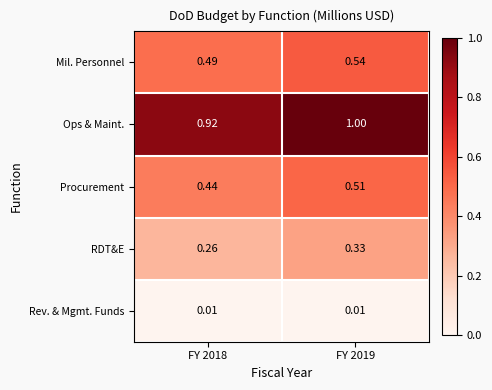

Is the value of Rev. & Mgmt. Funds at FY 2018 greater than the value of Ops & Maint. at FY 2019?

No